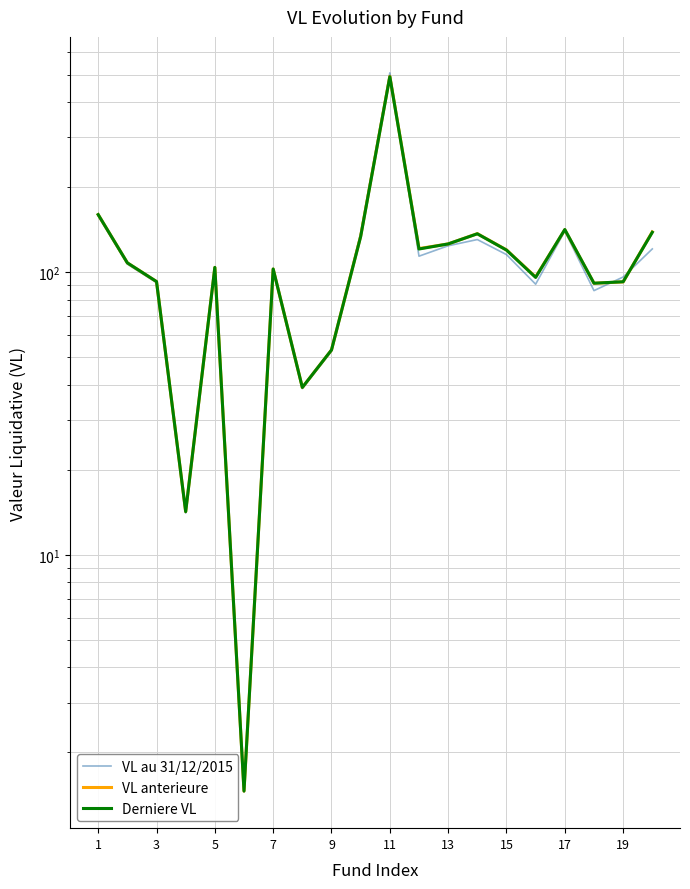

The value of VL au 31/12/2015 at 3 is 132.0. True or false?

False